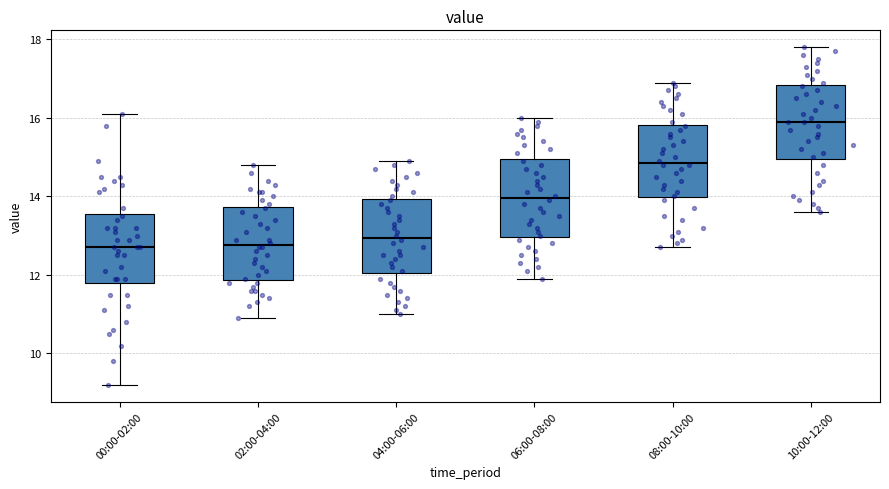

Where does the lower whisker of the box for 00:00-02:00 end on the y-axis? The values are not printed on the chart, so give them approximately, as read against the axis.

9.2